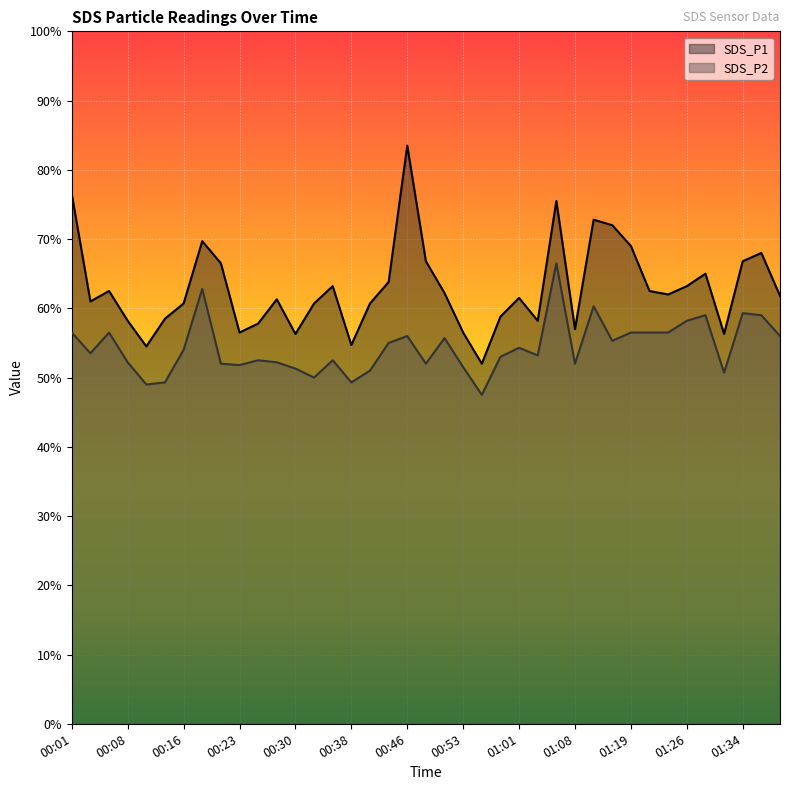

Which has a higher value, 00:16 or 01:19?

01:19